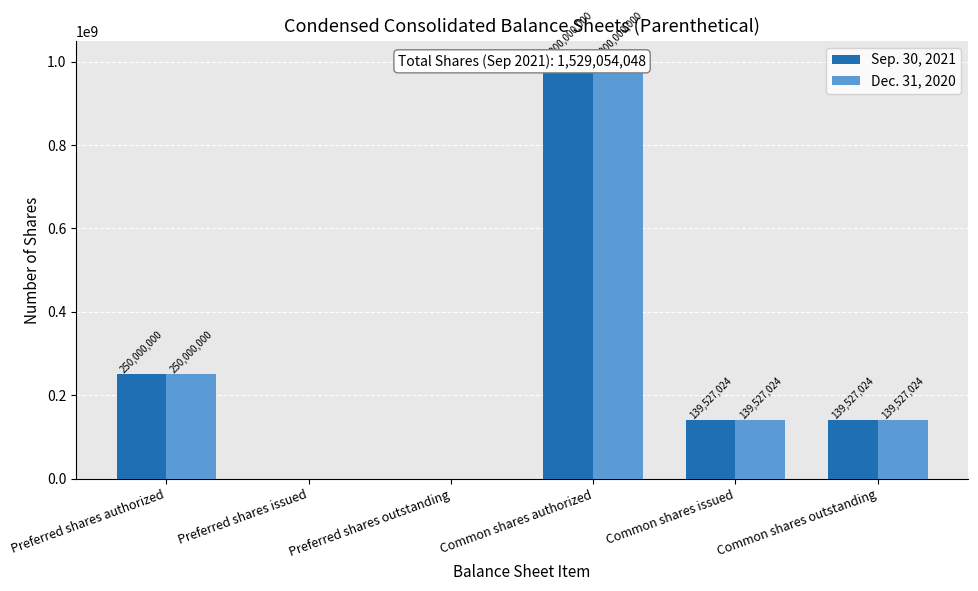

Rank the series by their maximum value, from lowest to highest.

Sep. 30, 2021, Dec. 31, 2020